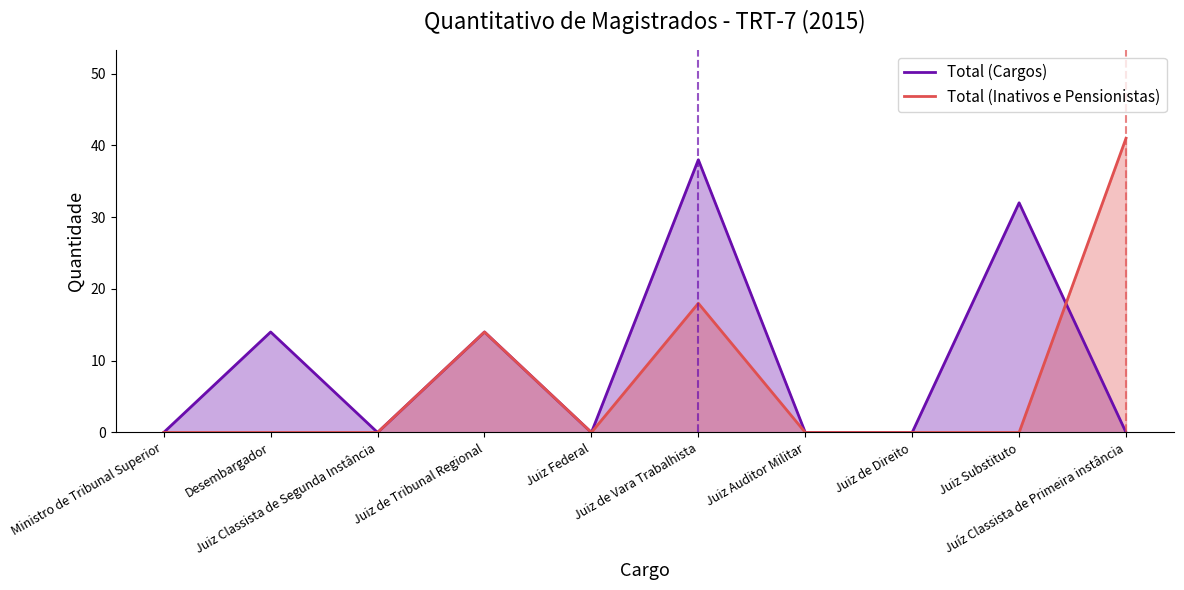

What is the maximum value shown in the chart?

41